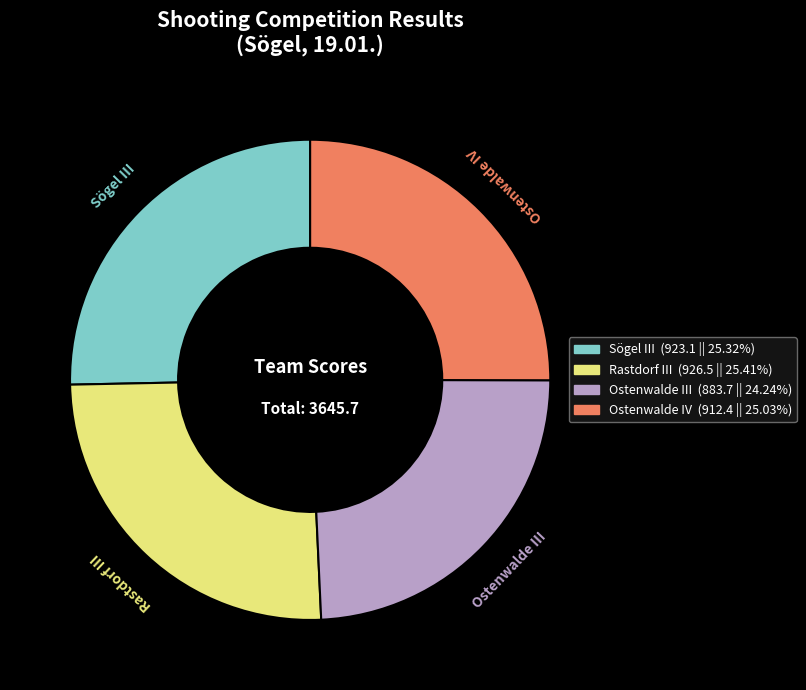

Combined, do Sögel III and Ostenwalde IV account for over 50%?

Yes